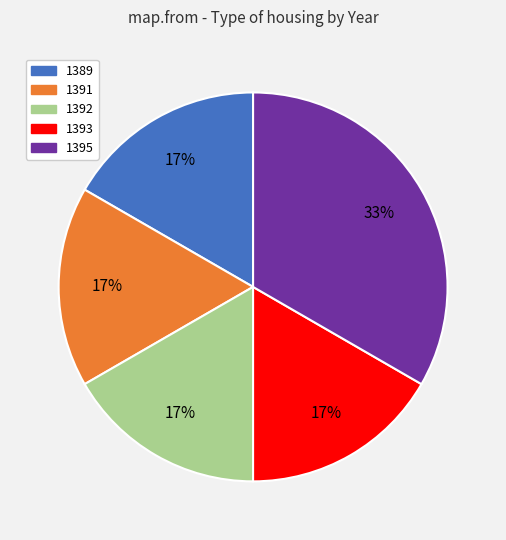

Which has a higher value, 1395 or 1393?

1395